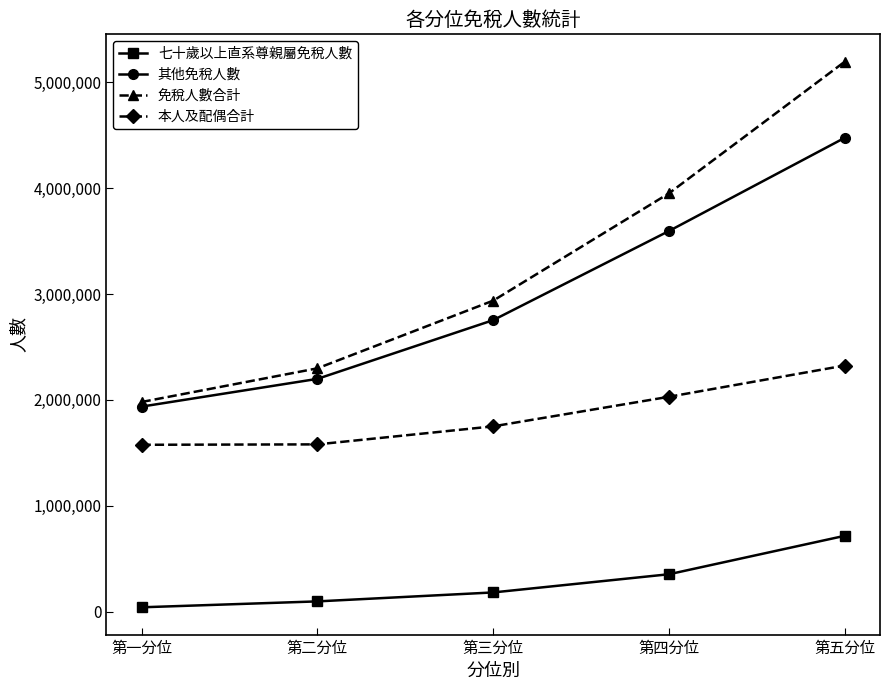

What is the average value of the 其他免稅人數 series?

2991568